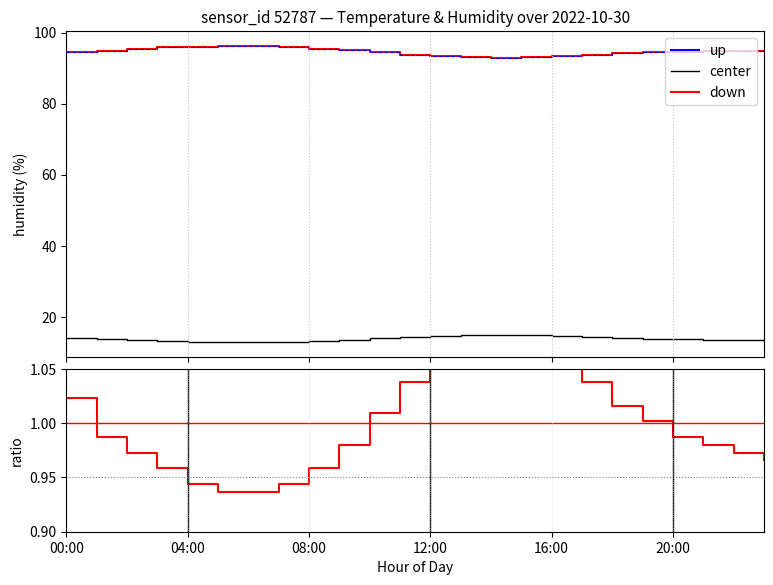

What is the total value across all series at 15?

202.0